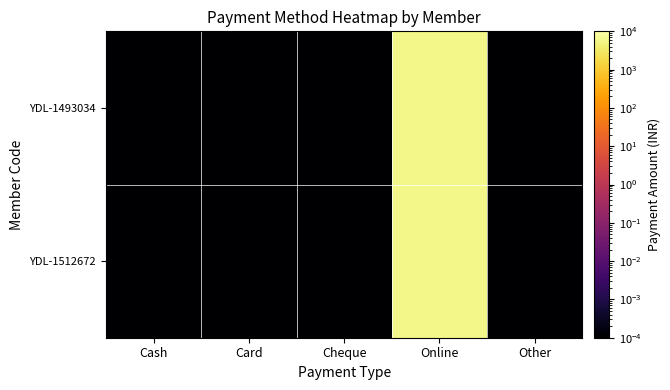

At how many categories does at least one series exceed 2131?

1